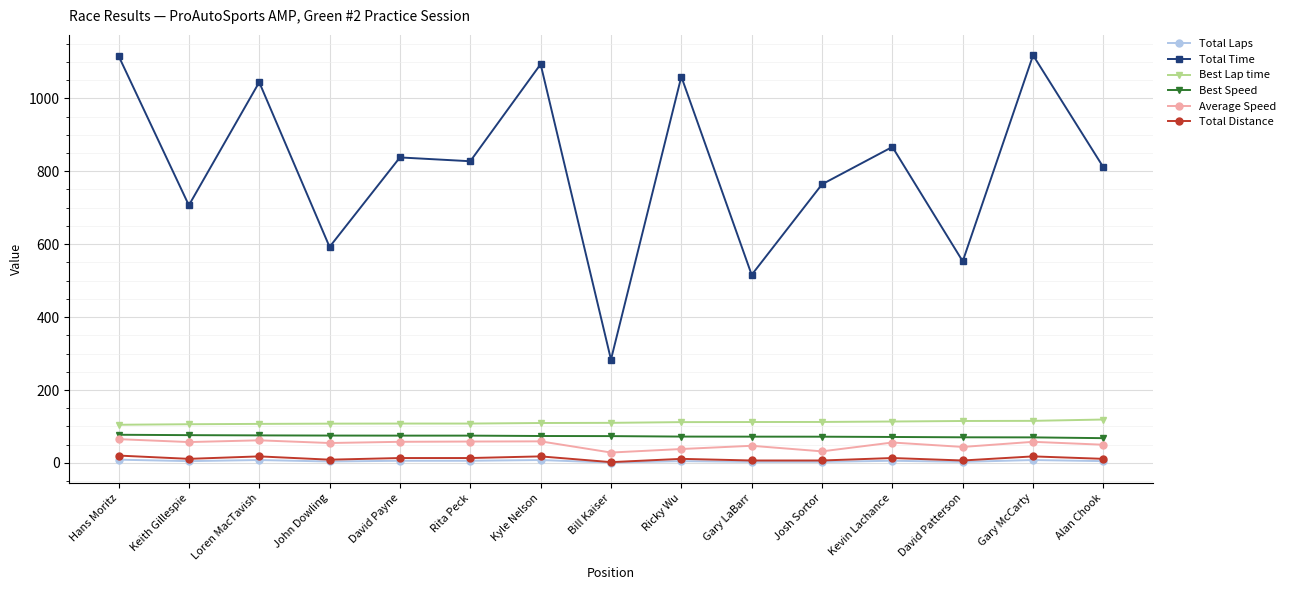

How many categories are shown in the chart?

15